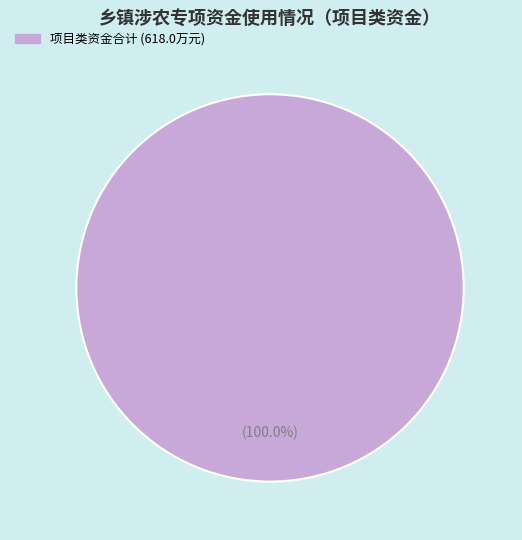

Is there any slice that represents more than half of the pie?

Yes